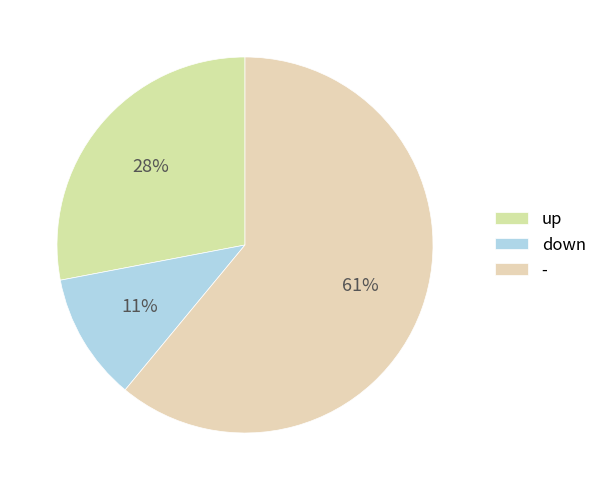

How many slices are in this pie chart?

3